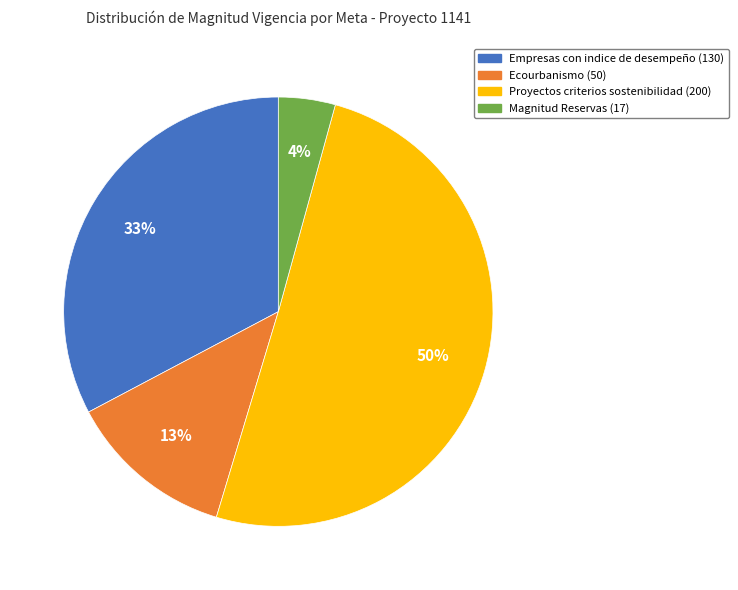

The Magnitud Reservas slice represents 4% of the pie. True or false?

True